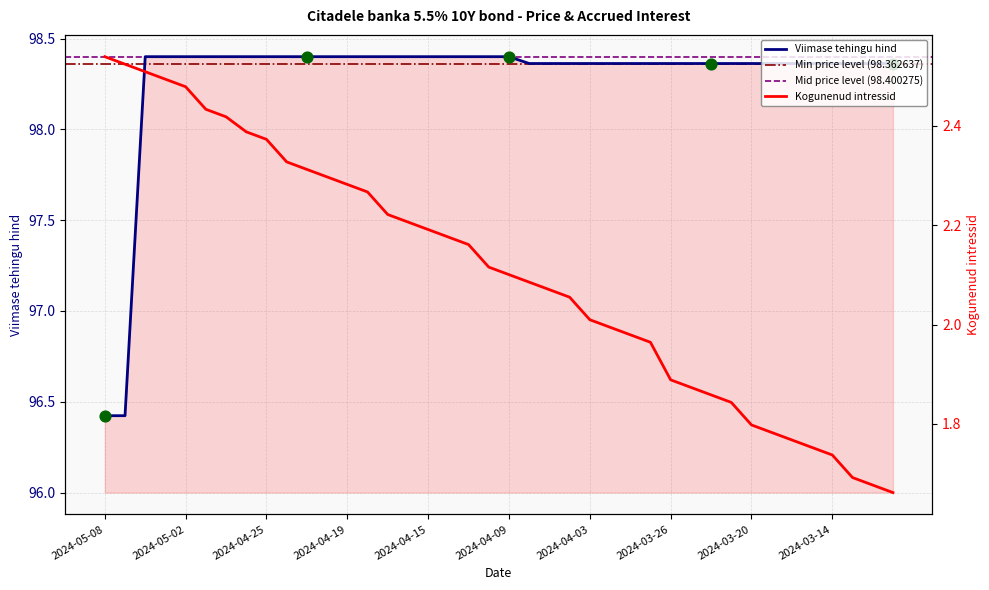

At how many categories does at least one series exceed 68?

40